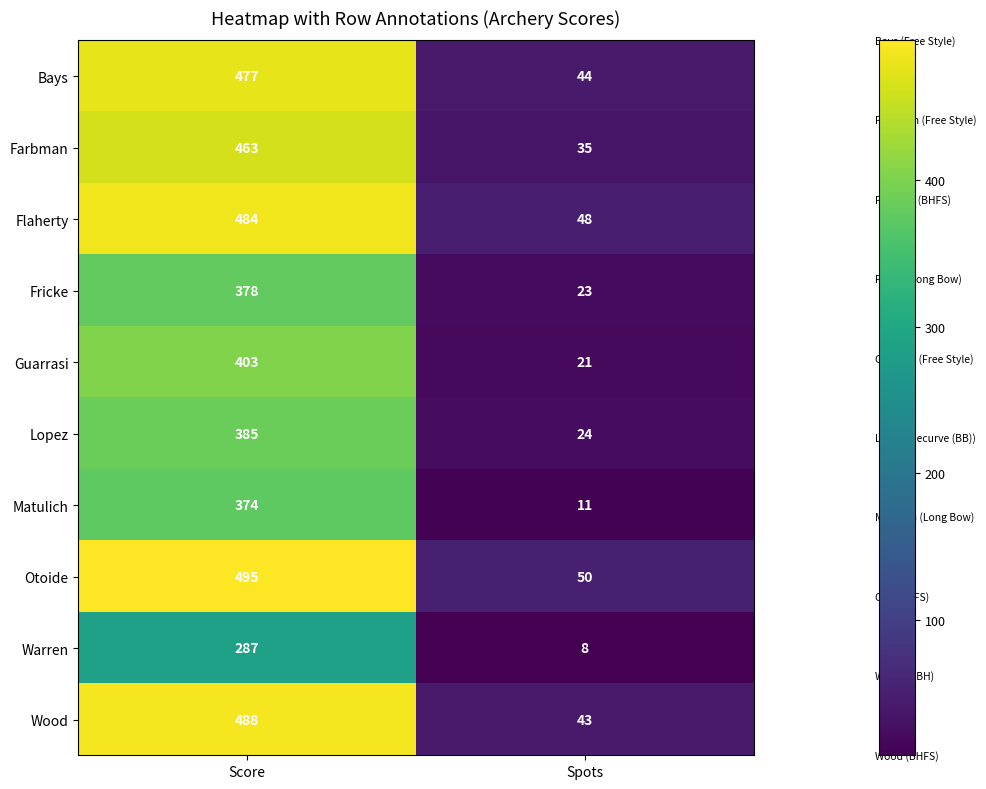

Is it true that Otoide equals 495 at Score?

True